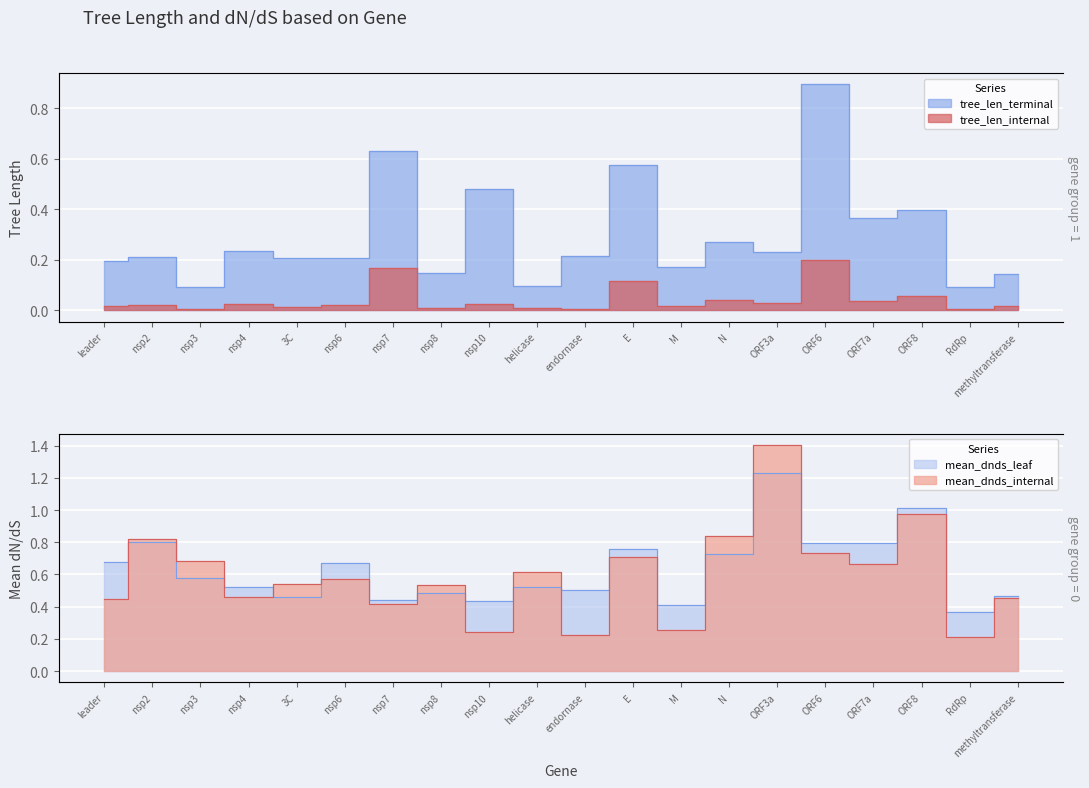

What is the sum of all tree_len_internal values?

0.8